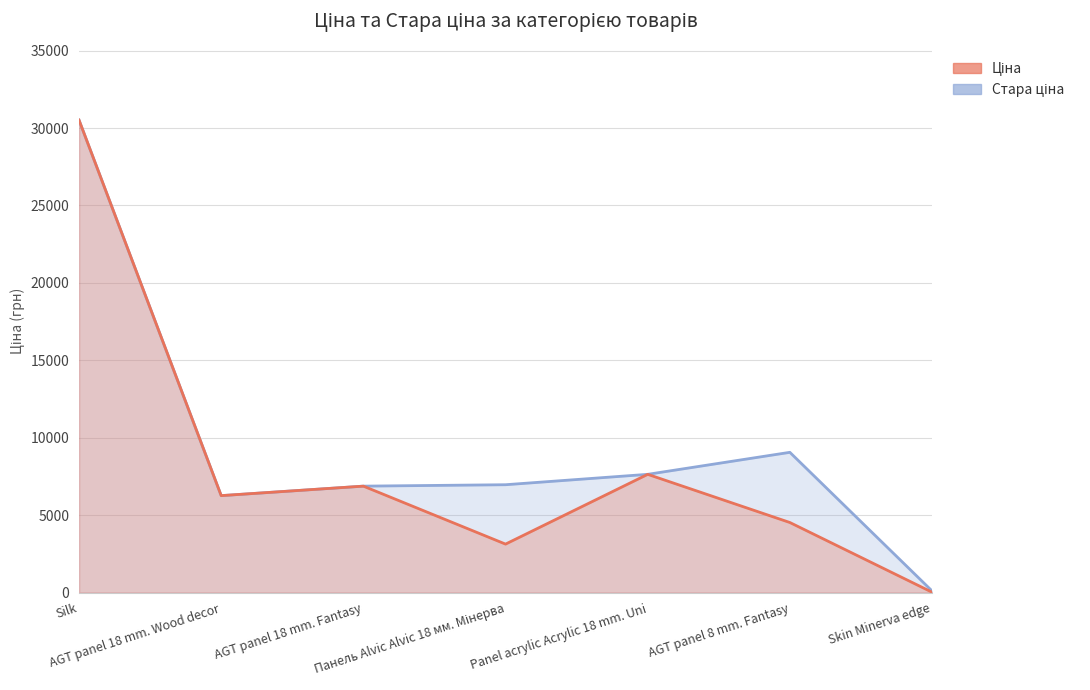

How many interior local peaks does the Стара ціна series have?

1